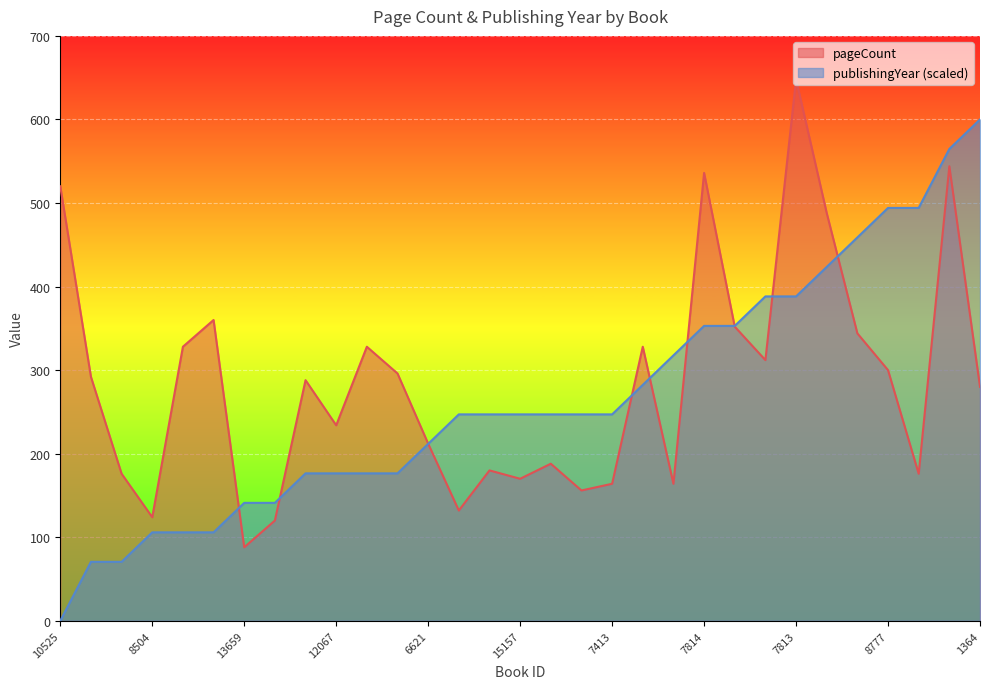

At how many categories does at least one series exceed 574?

2